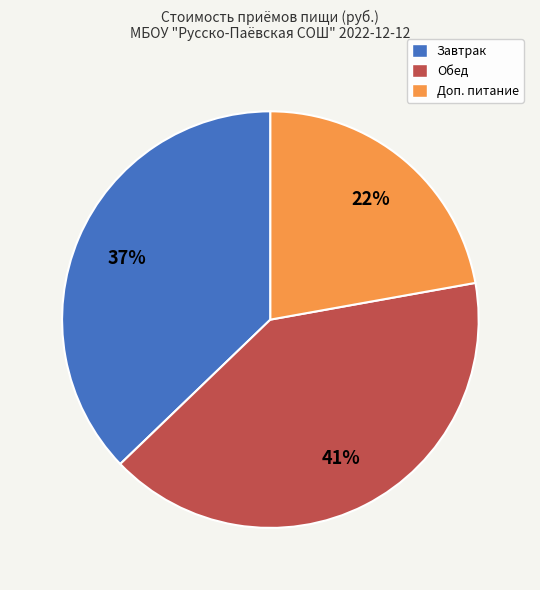

Rank the categories by value from highest to lowest.

Обед, Завтрак, Доп. питание